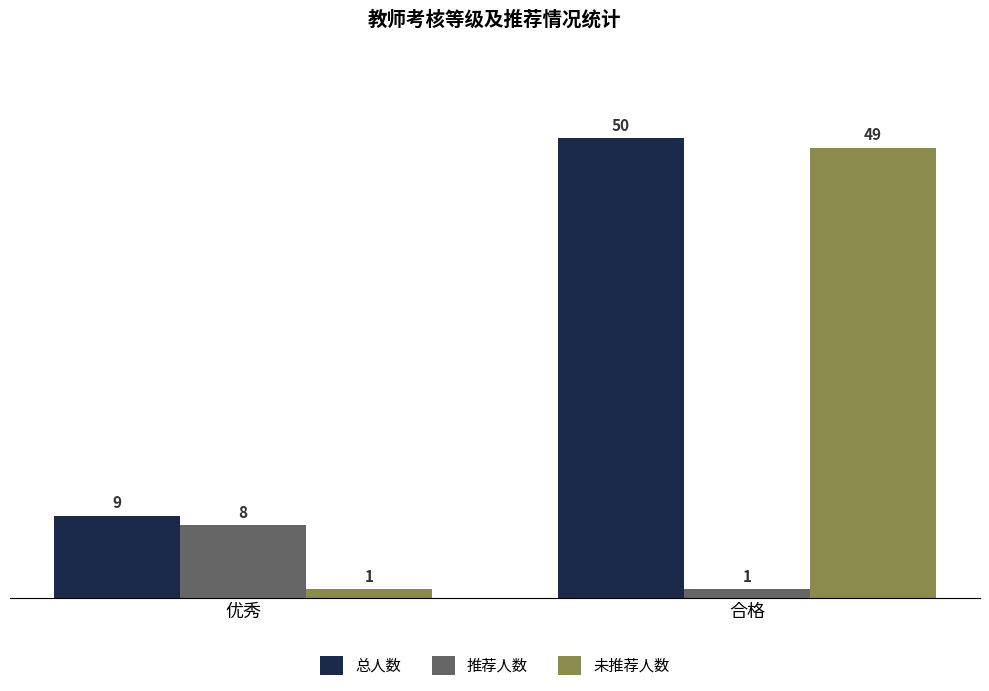

What value does the 推荐人数 series have at 优秀?

8